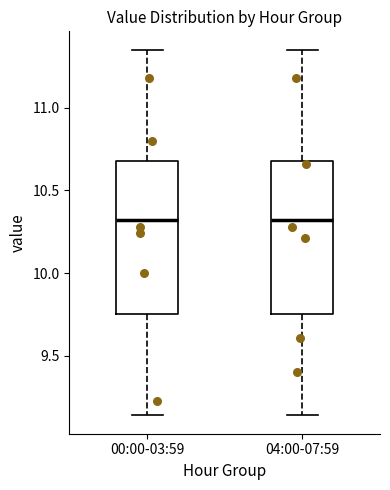

Reading left to right, read every box against the y-axis: the position of its median line, the range the box covers, and the ends of its whiskers. The values are not printed on the chart, so give them approximately, as read against the axis.

00:00-03:59: median 10.30, box 9.75 to 10.70, whiskers 9.15 to 11.35
04:00-07:59: median 10.30, box 9.75 to 10.70, whiskers 9.15 to 11.35